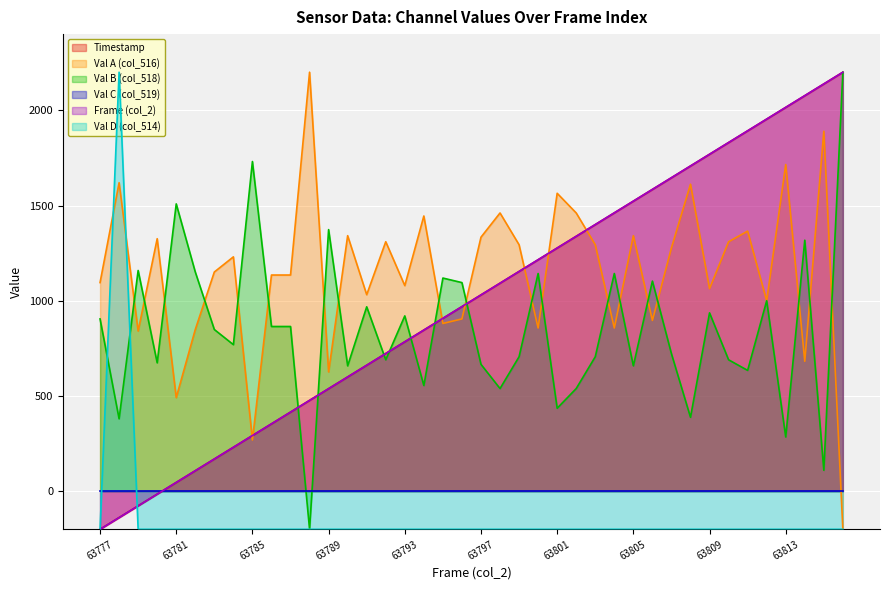

Which series has the largest total across all categories?

Val A (col_516)